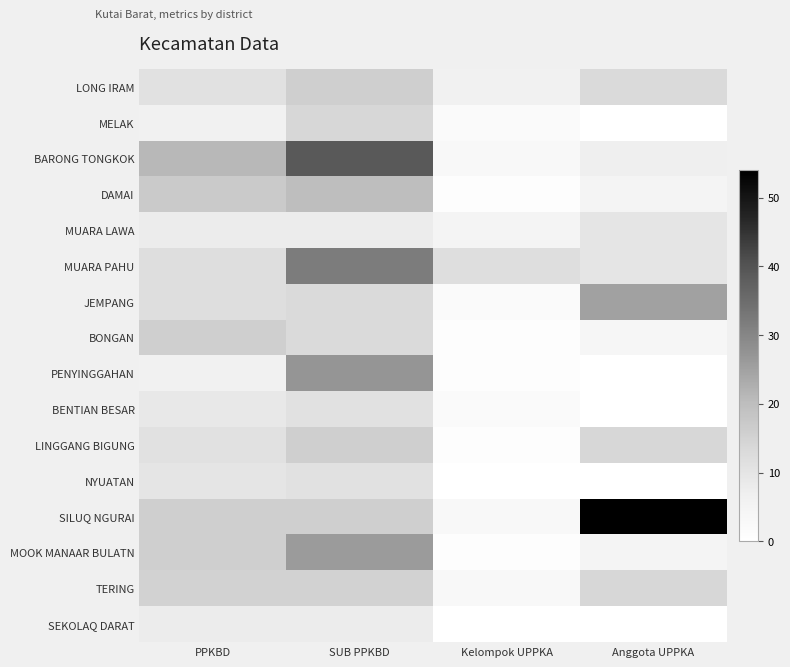

Is the value of LINGGANG BIGUNG at PPKBD greater than the value of BENTIAN BESAR at Anggota UPPKA?

Yes